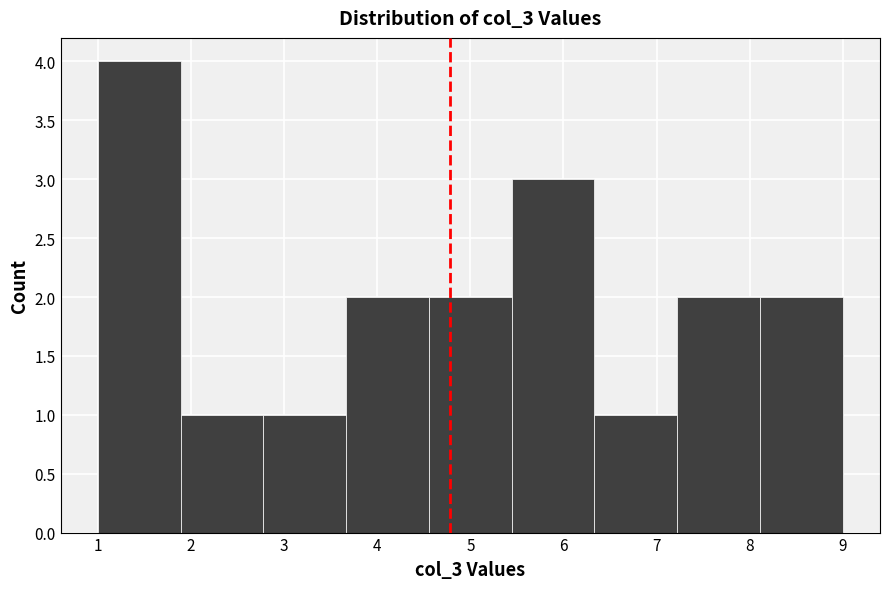

Reading left to right, transcribe this chart: for each bar, give the range it covers on the x-axis and its height. Neither the bar edges nor the heights are printed on the chart, so give them approximately, as read against the axes.

1.0 to 1.9: 4
1.9 to 2.8: 1
2.8 to 3.7: 1
3.7 to 4.6: 2
4.6 to 5.4: 2
5.4 to 6.3: 3
6.3 to 7.2: 1
7.2 to 8.1: 2
8.1 to 9.0: 2